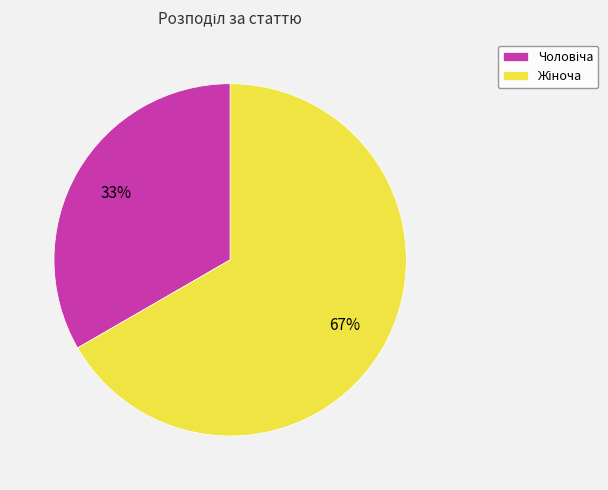

Does any single category account for the majority?

Yes